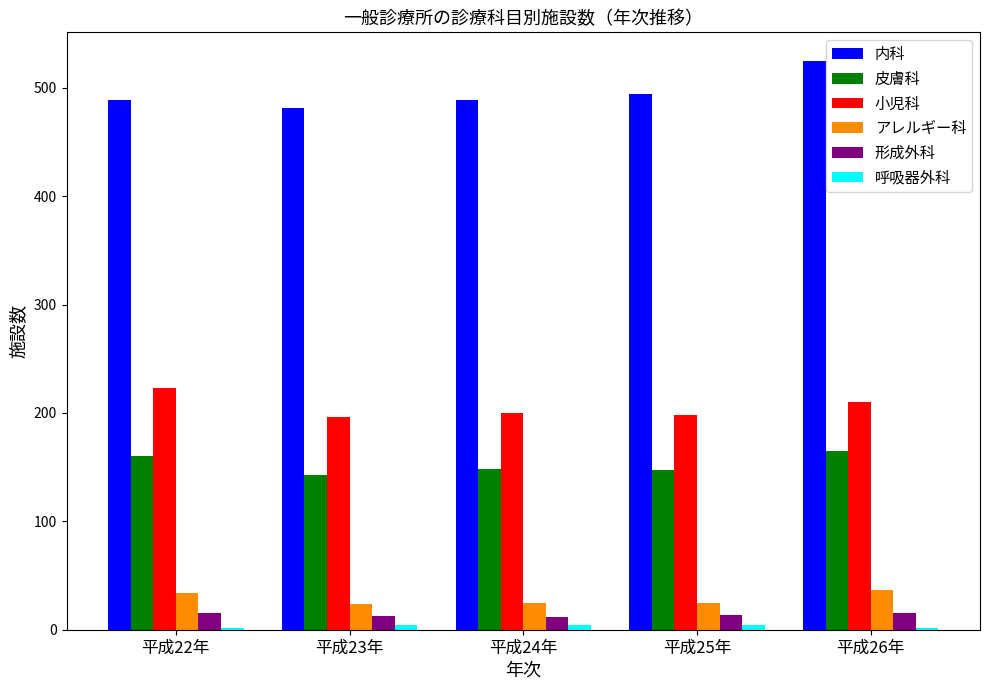

The value of 内科 at 平成24年 is 673. True or false?

False